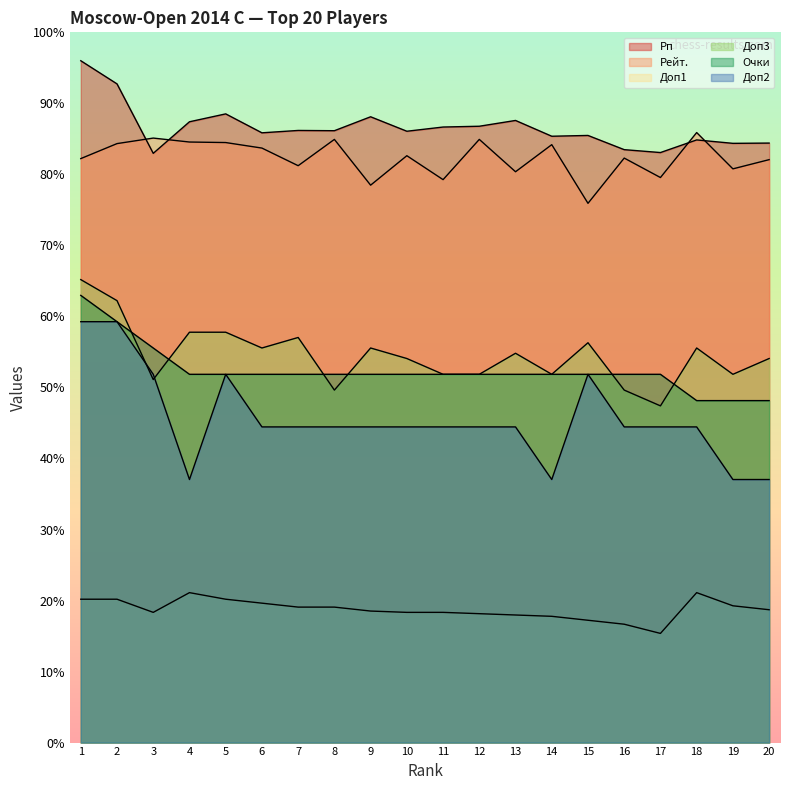

The Рейт. series shows 3648 at 6. True or false?

False